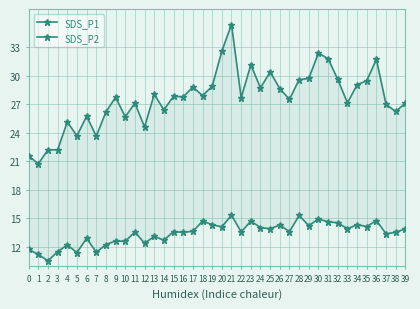

Which series has the widest spread of values?

SDS_P1